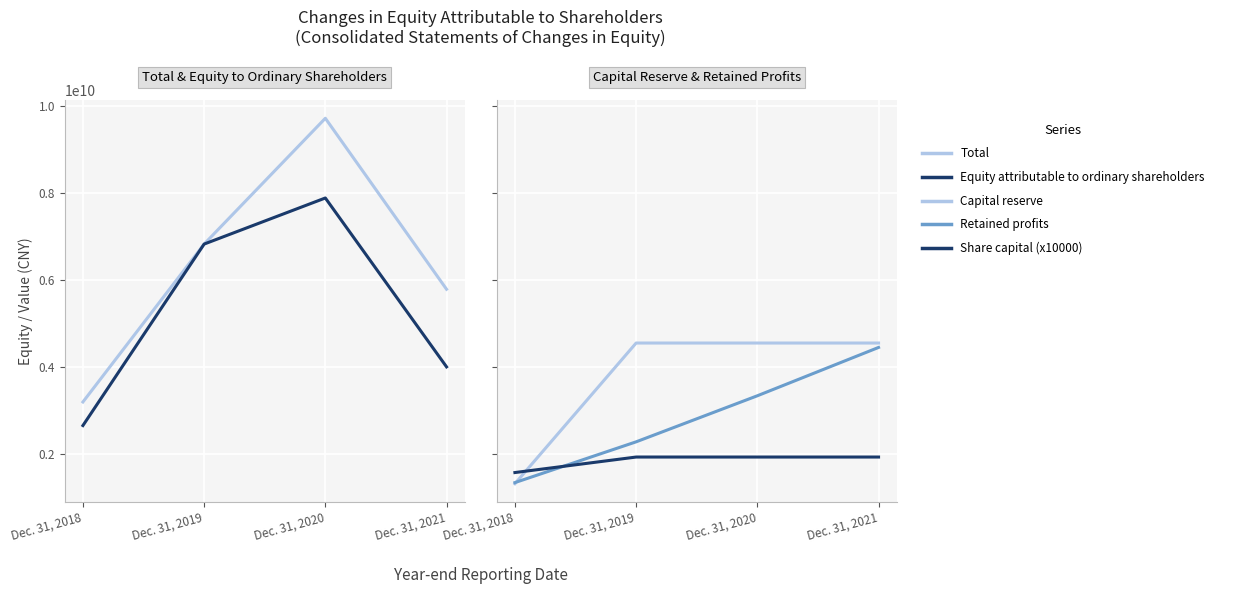

What is the minimum value for Capital reserve?

1312802676